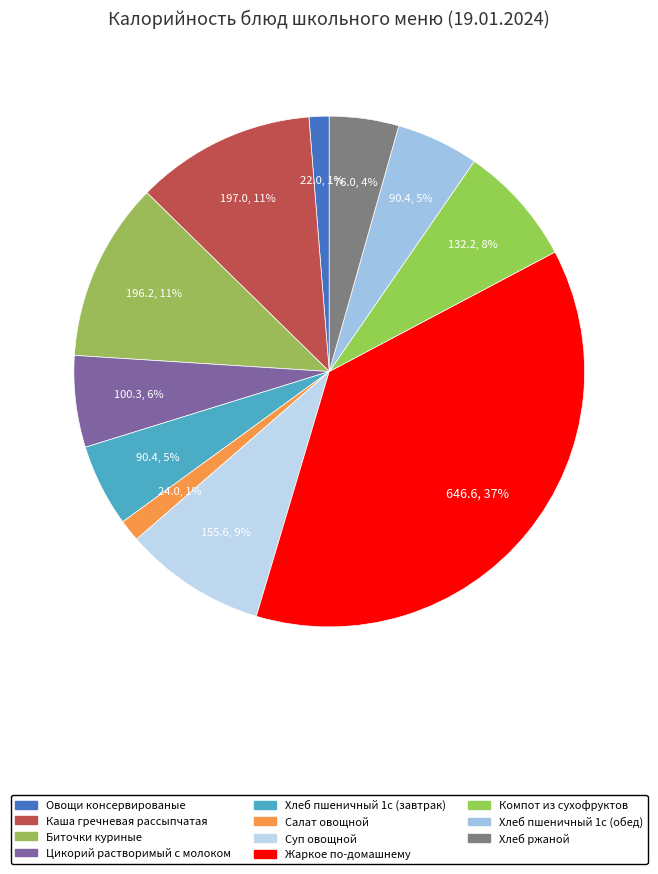

How many segments does this pie chart have?

11